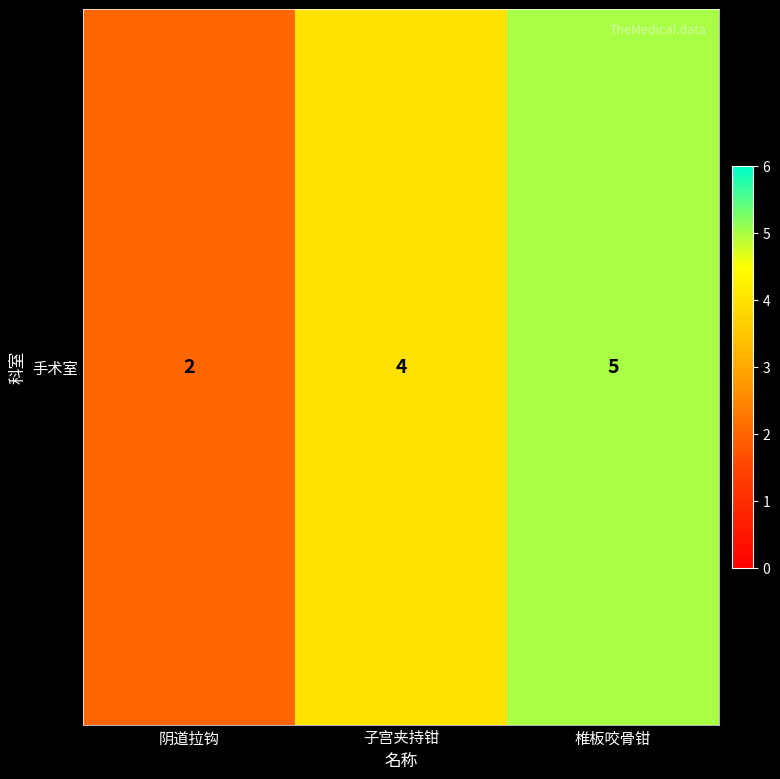

Which category has the lowest value across all series?

阴道拉钩